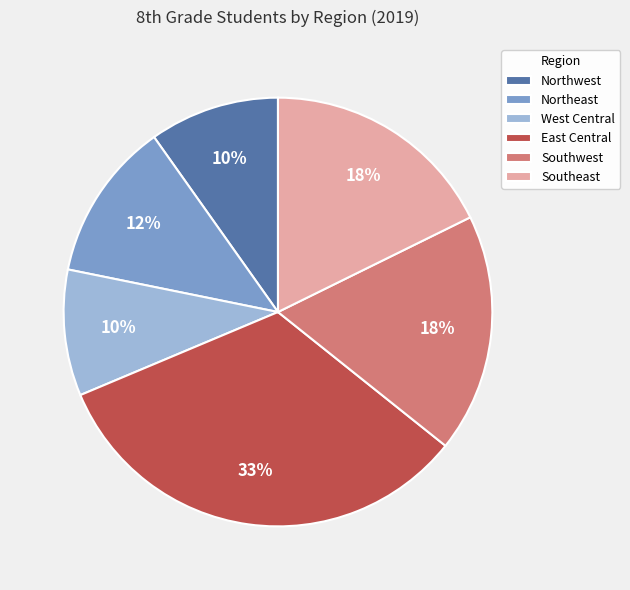

To the nearest percent, what is the average slice percentage?

17%